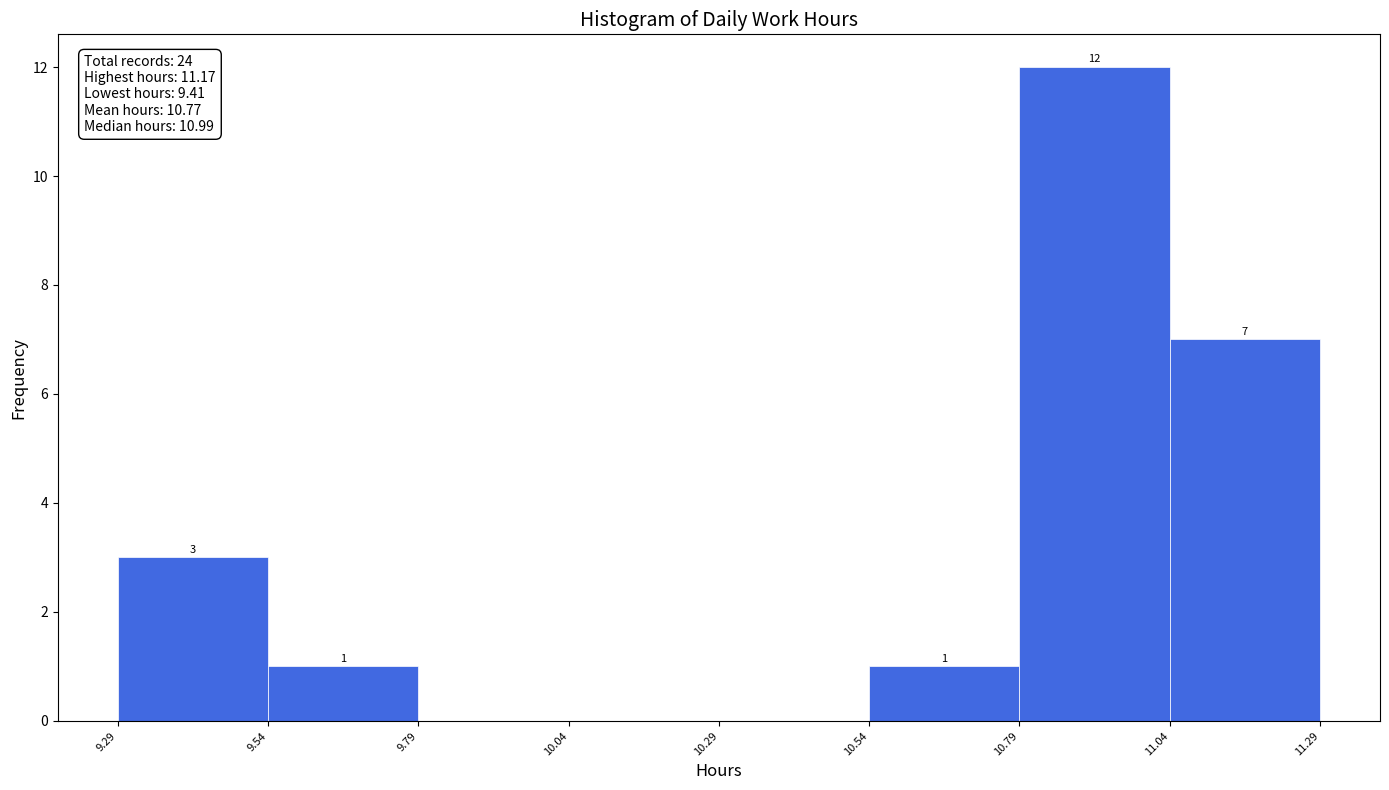

Which range on the x-axis has the tallest bar?

10.79 to 11.04